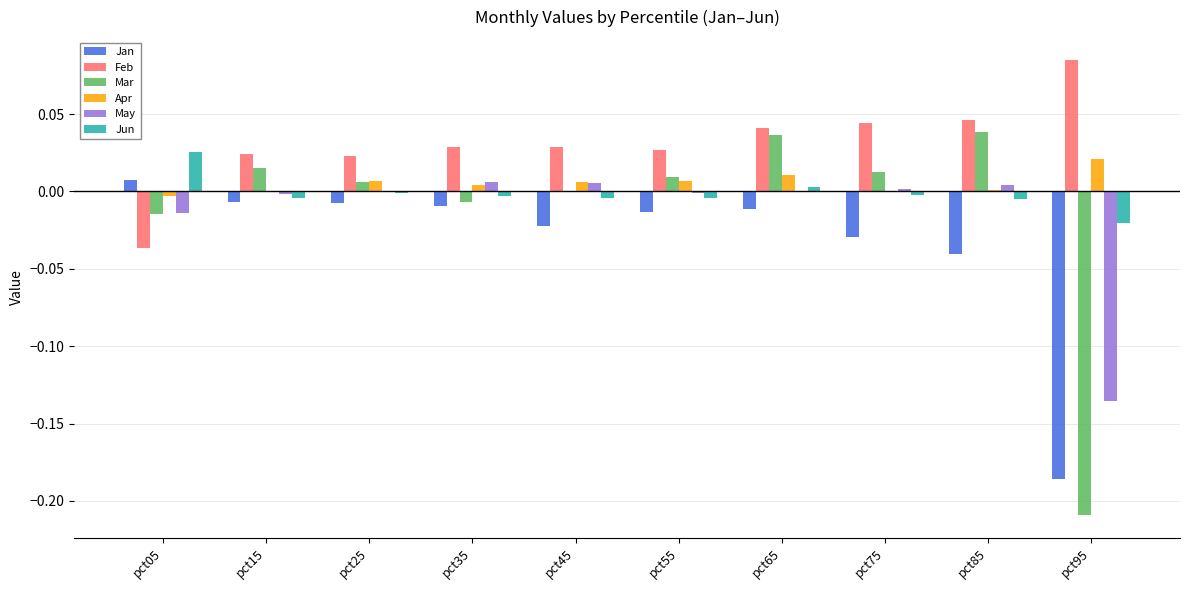

Between pct05 and pct75, which series saw the biggest shift?

Feb